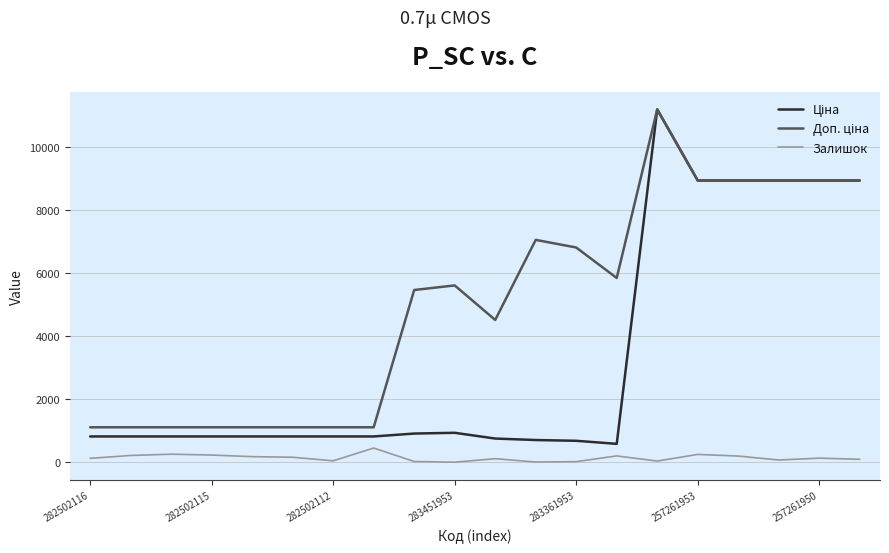

What is the greatest value displayed?

11188.2